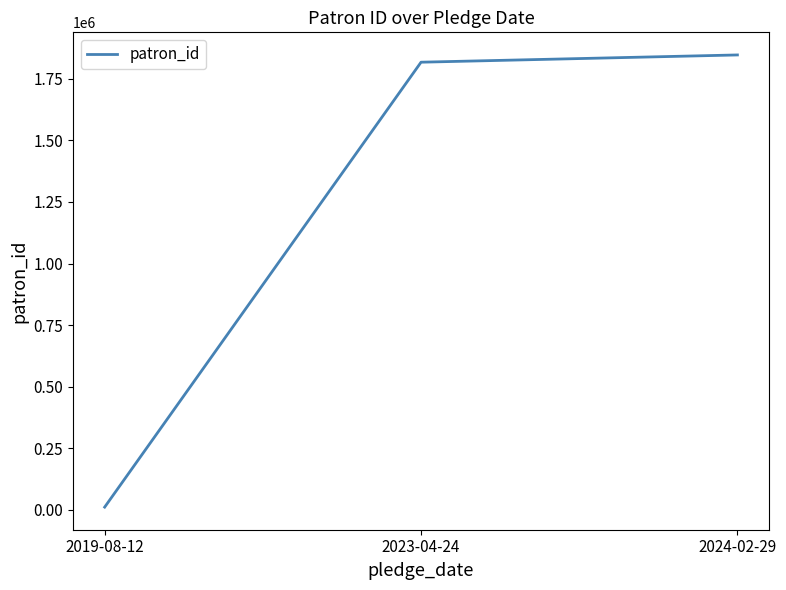

How many distinct data groups are displayed?

1